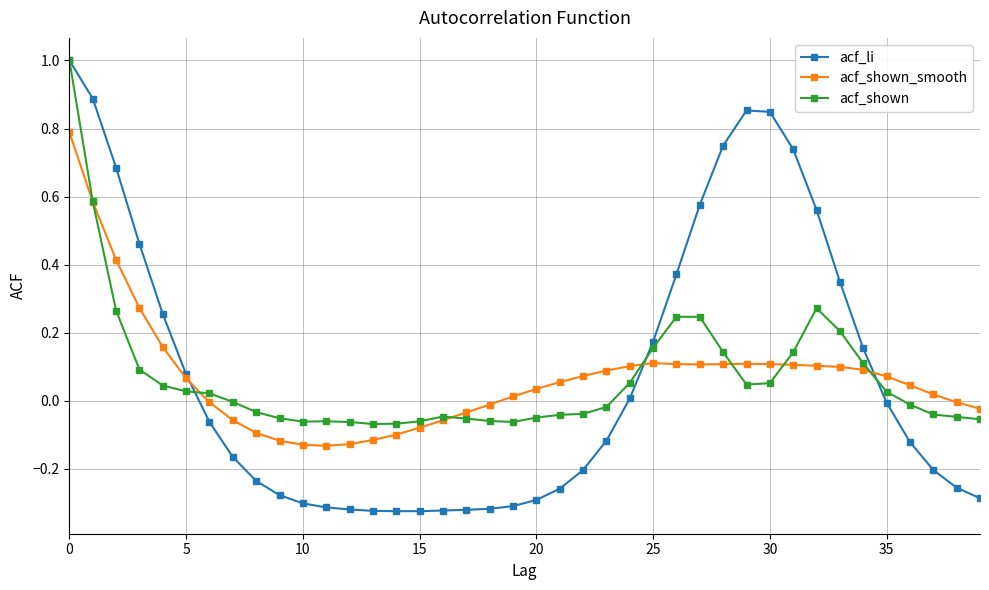

True or false: acf_shown has more than 0 interior local peaks.

True